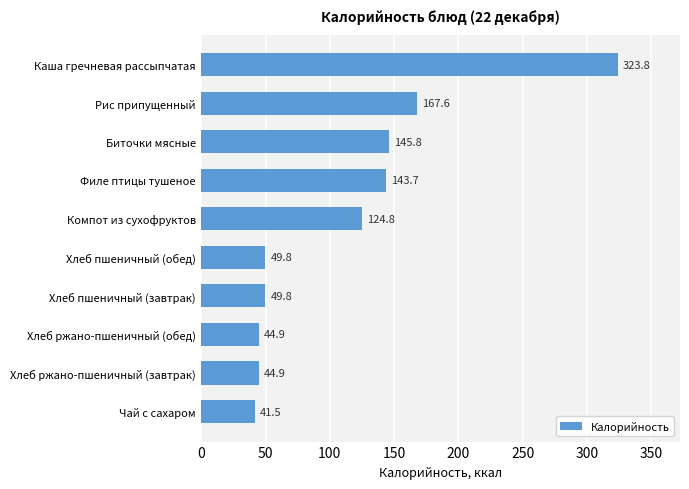

What is the sum of all values?

1136.5